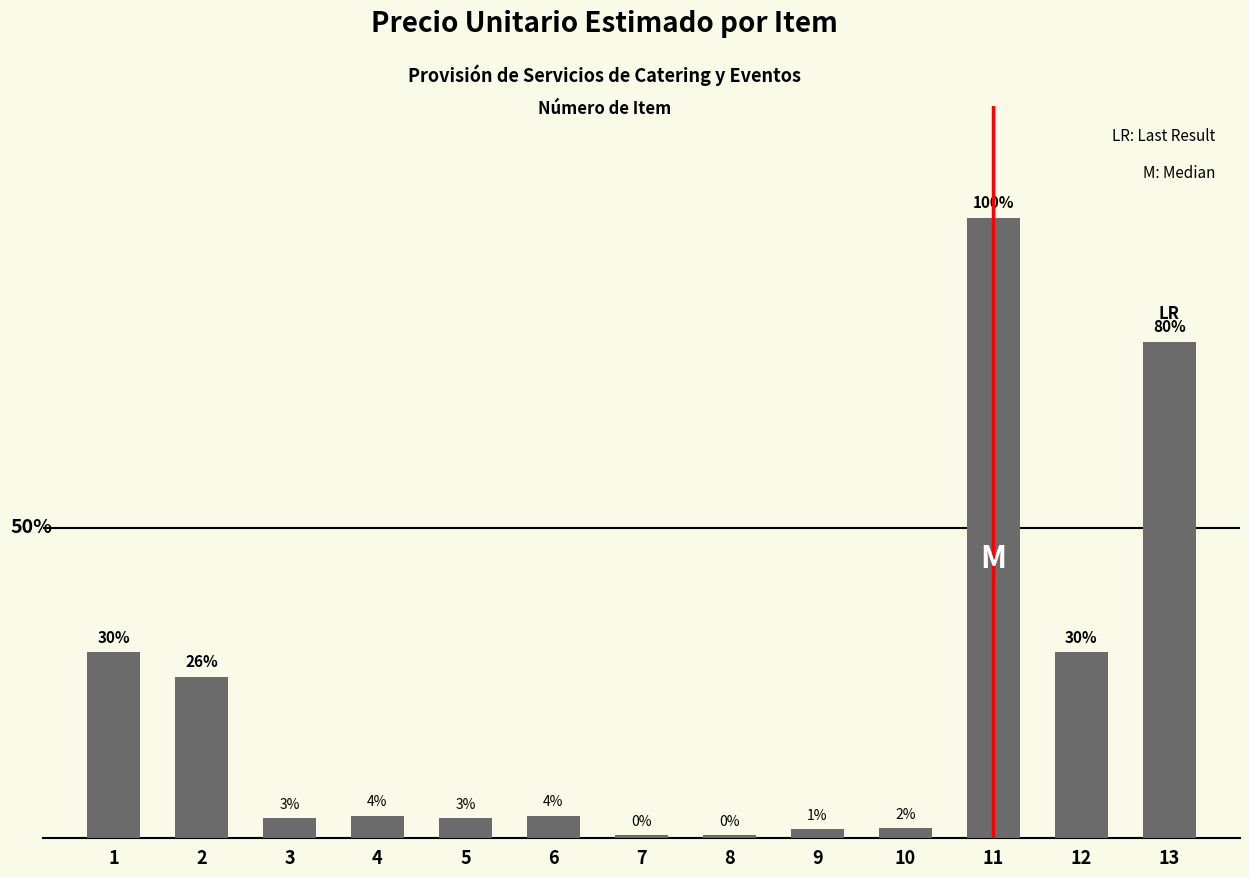

Are the bars horizontal?

No